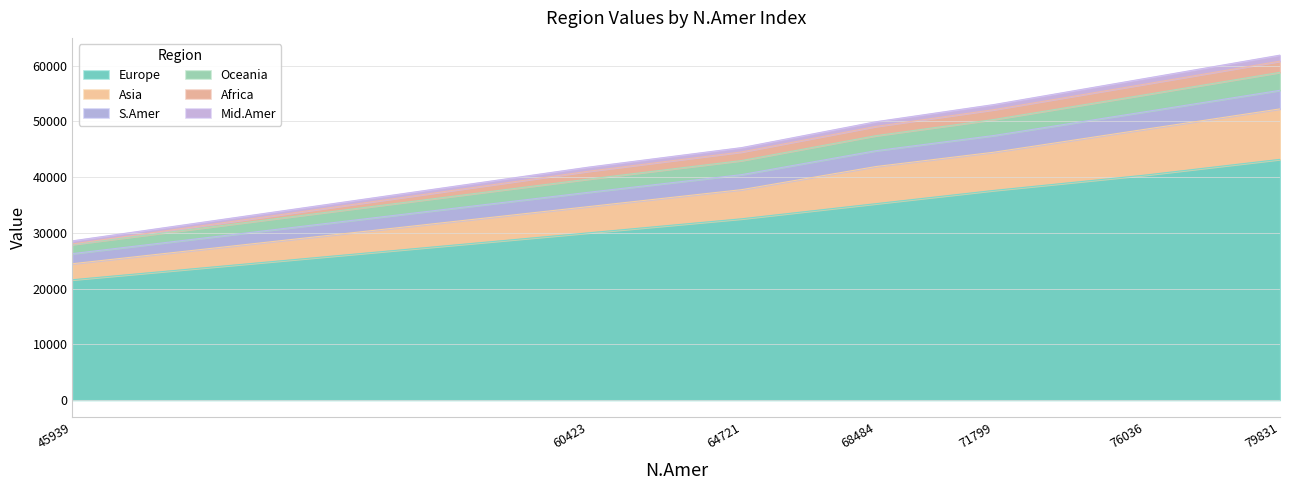

Between 45939 and 76036, which is larger?

76036